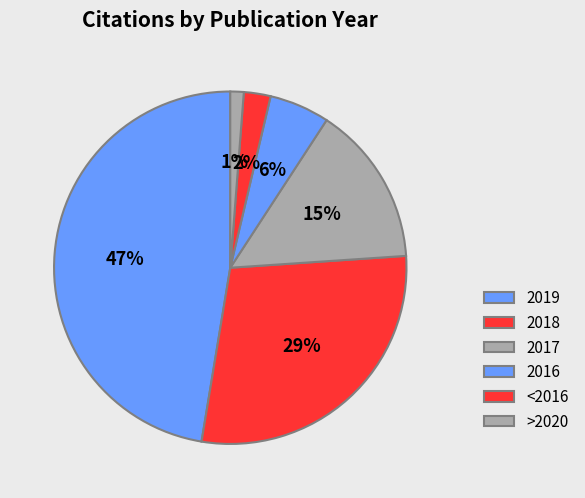

Is it true that <2016 is 2% of the pie?

True